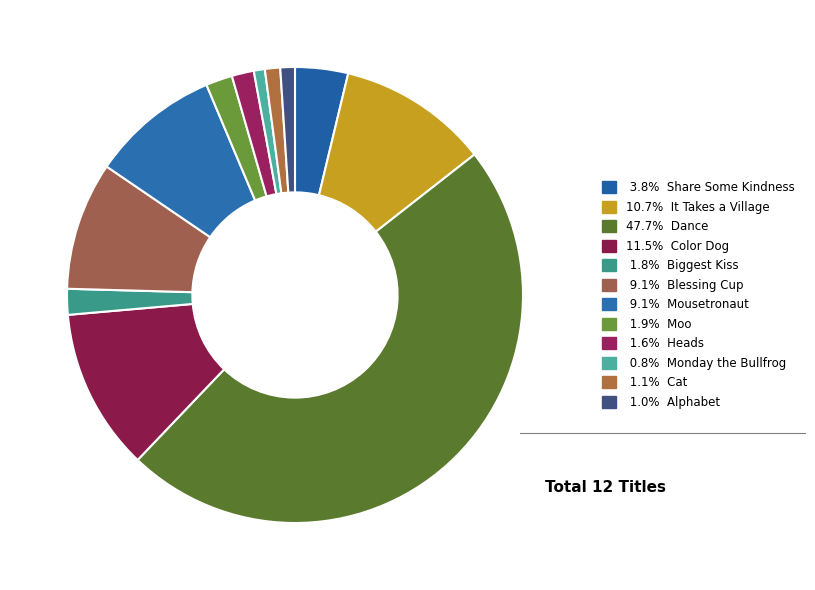

Which category has the smallest portion of the pie?

Monday the Bullfrog